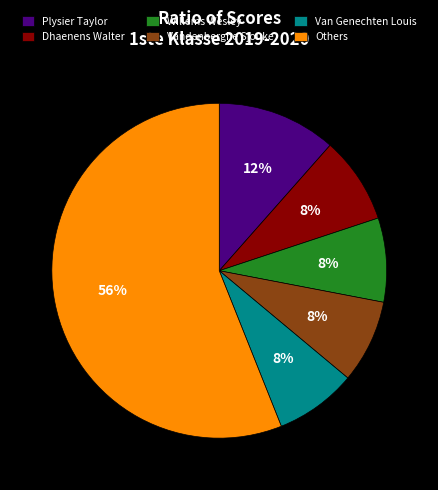

Does any single category account for the majority?

Yes